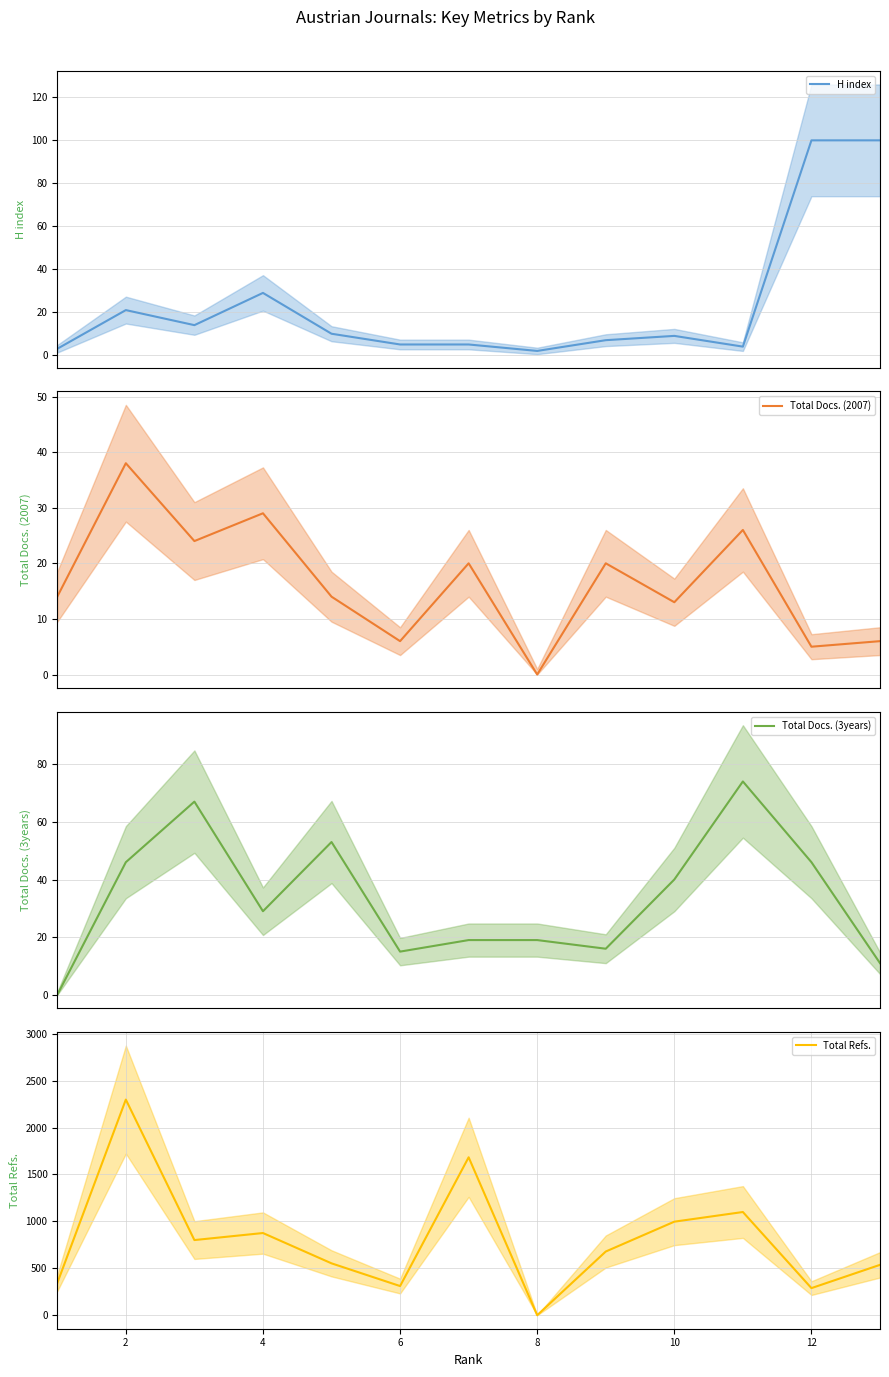

At which label does Total Docs. (2007) reach its peak?

2